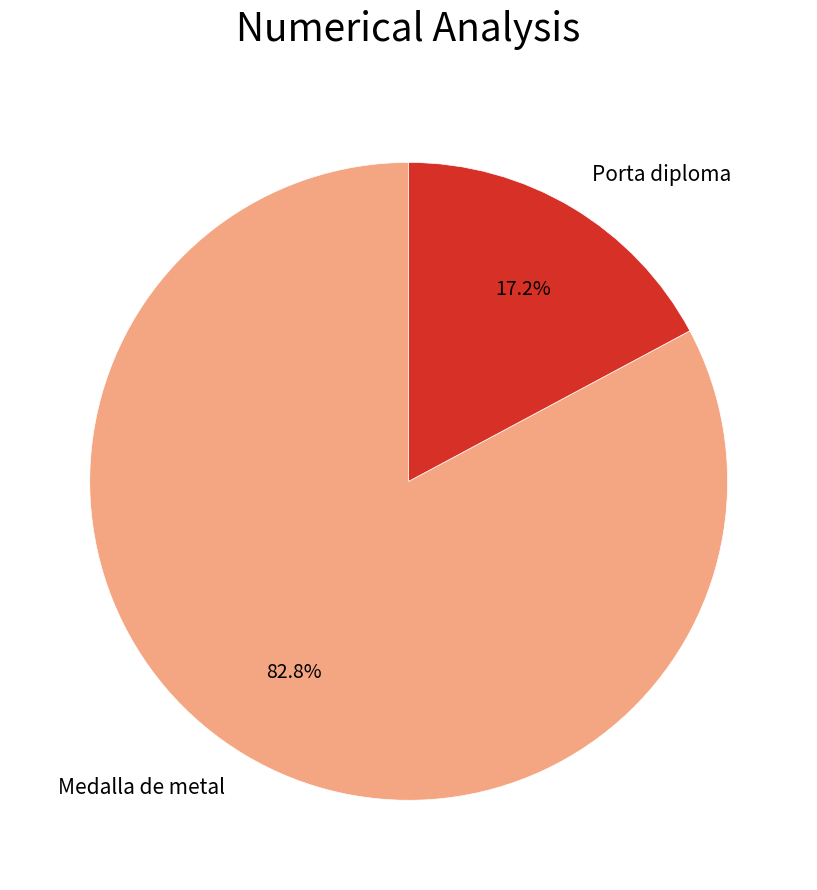

Does Porta diploma represent more than half of the total?

No